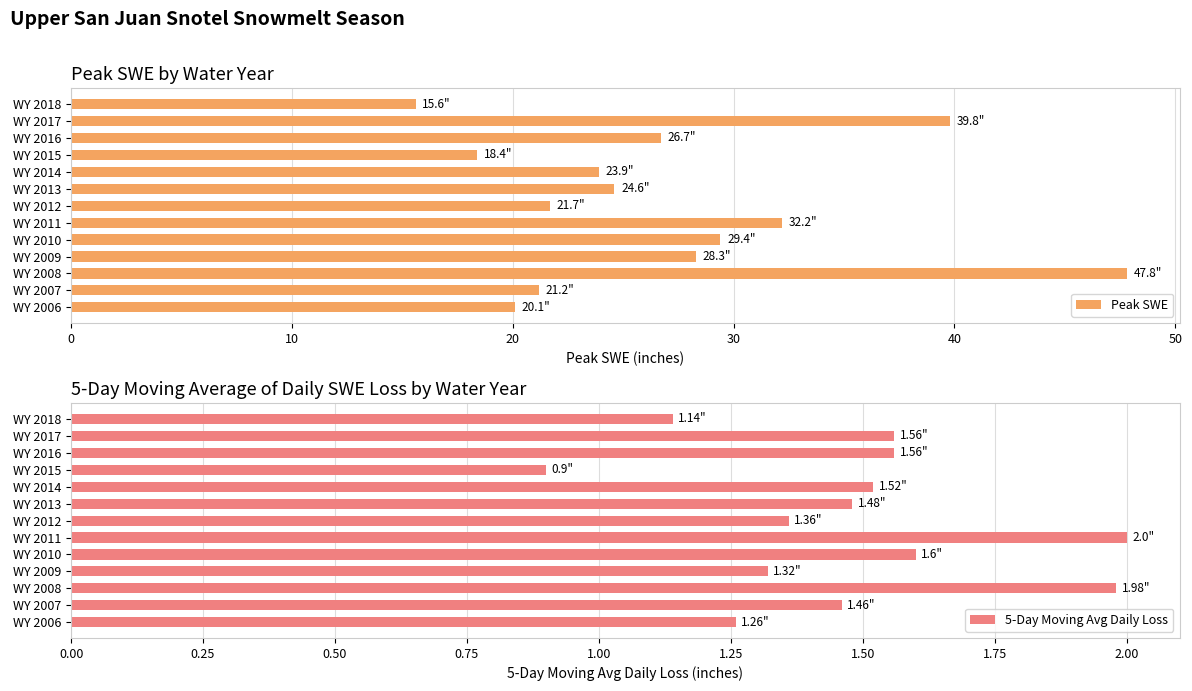

What are all the series names shown in the legend?

Peak SWE, 5-Day Moving Avg Daily Loss